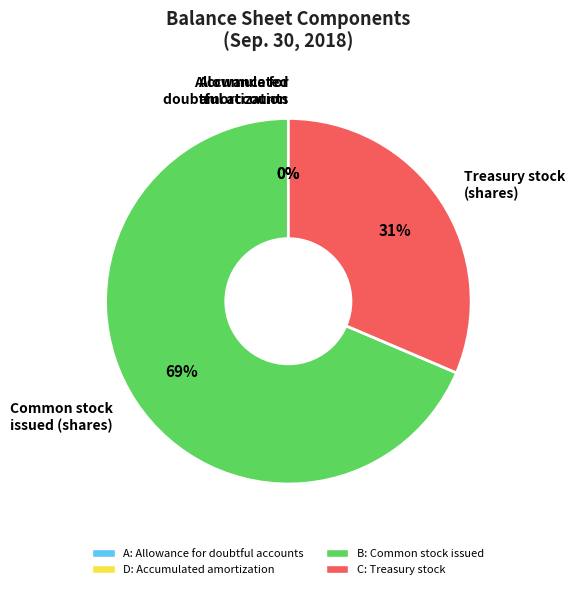

To the nearest percent, what portion does Common stock issued (shares) represent?

69%